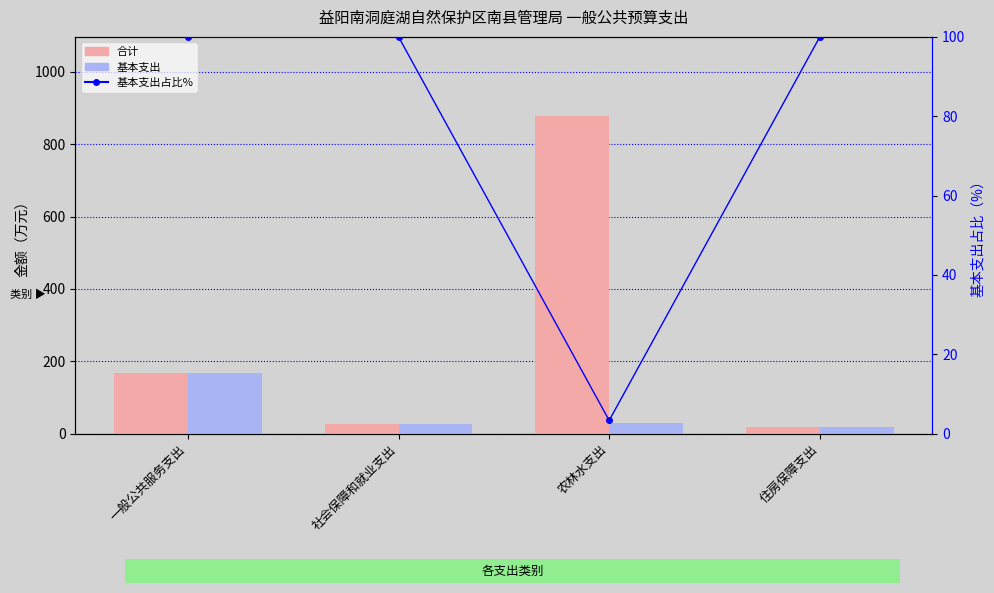

At which category is the sum across all series the highest?

农林水支出